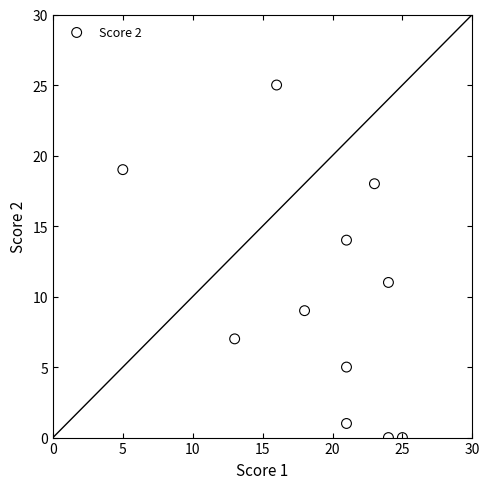

What Y value in the scatter plot is closest to 12?

11